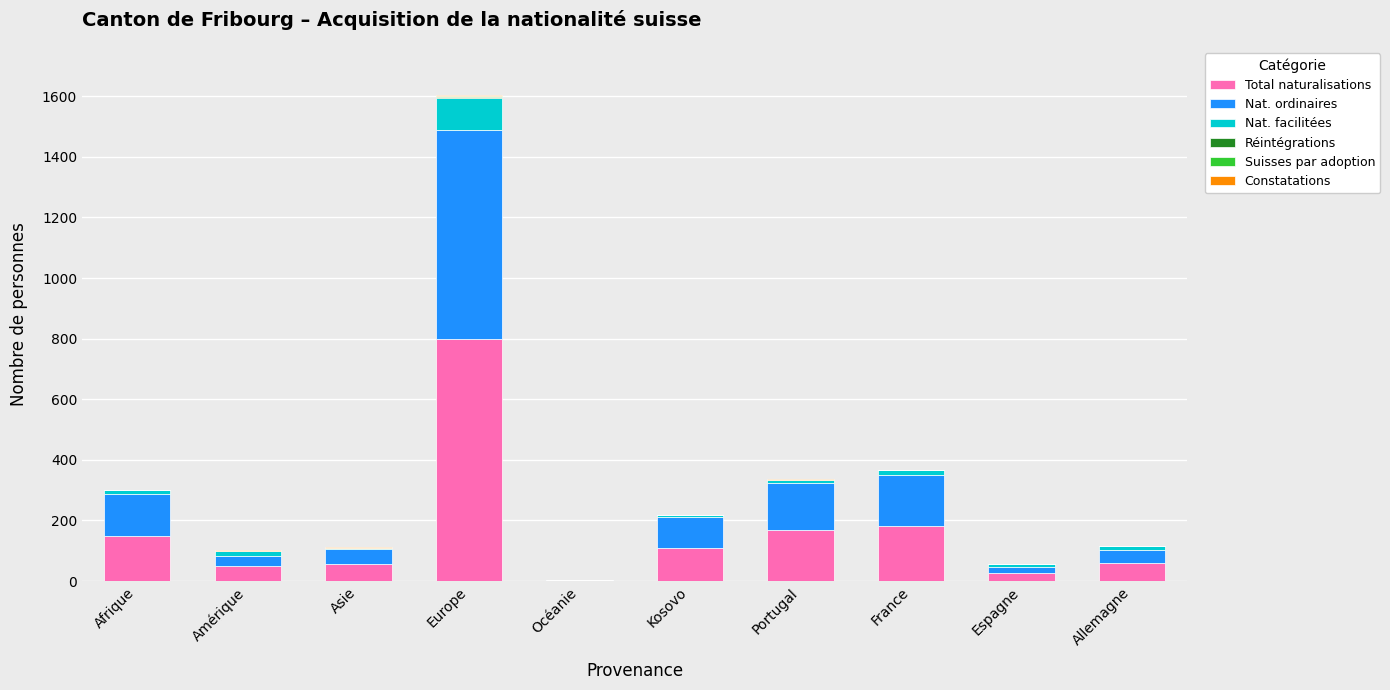

At which label does Total naturalisations reach its peak?

Europe